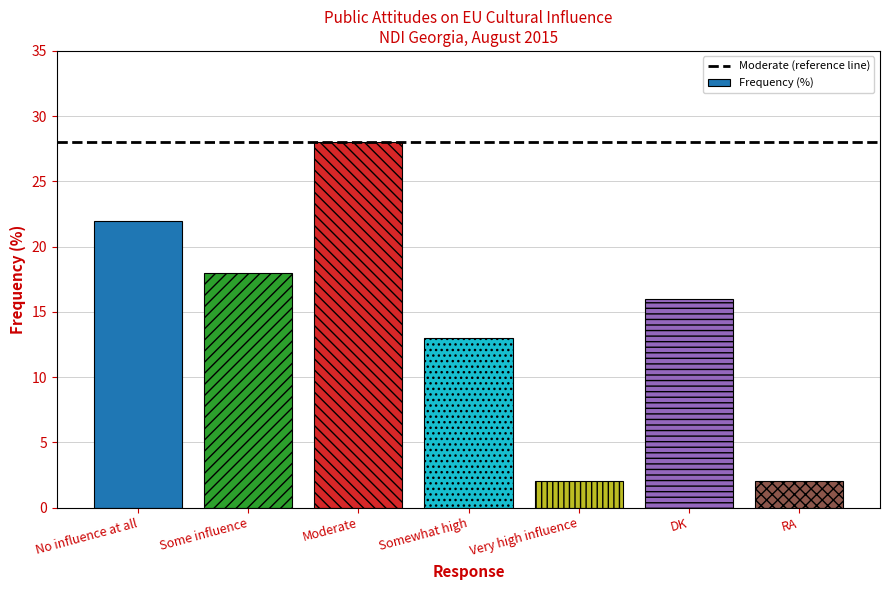

Is it true that the value at No influence at all is 37?

False